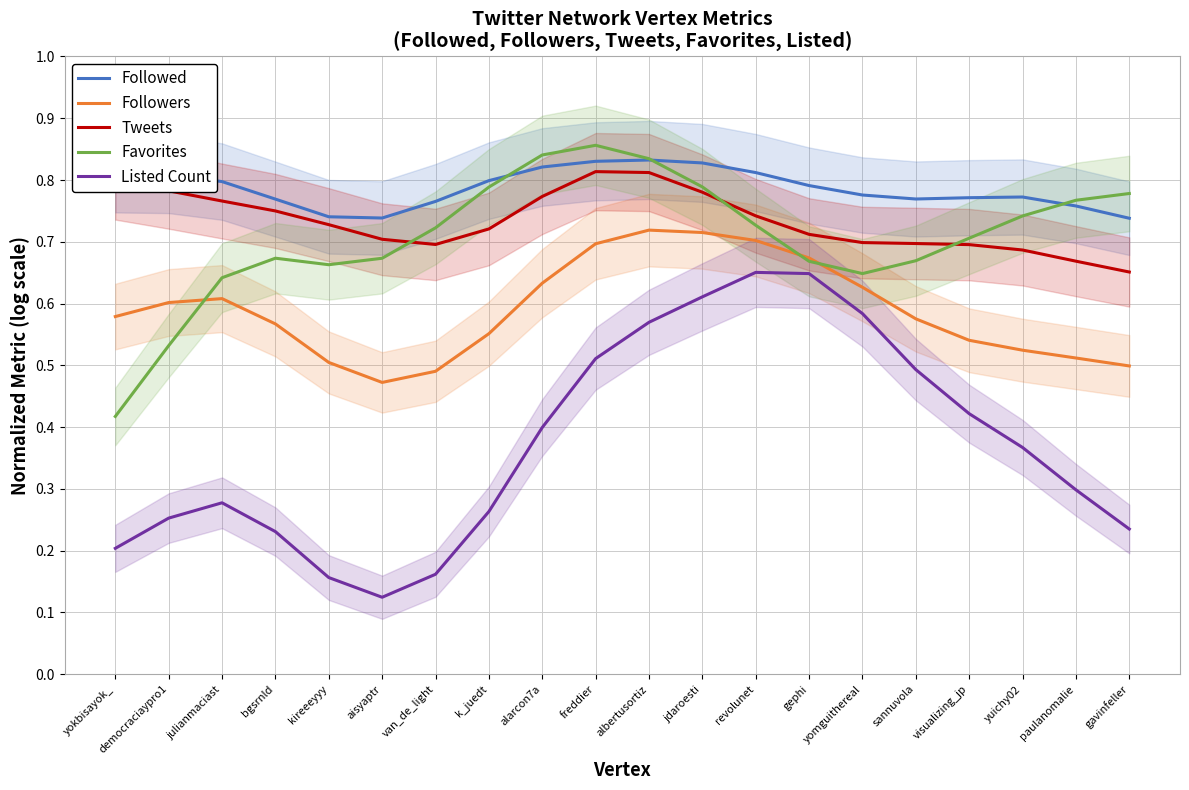

What is the sum of all Favorites values?

14.1